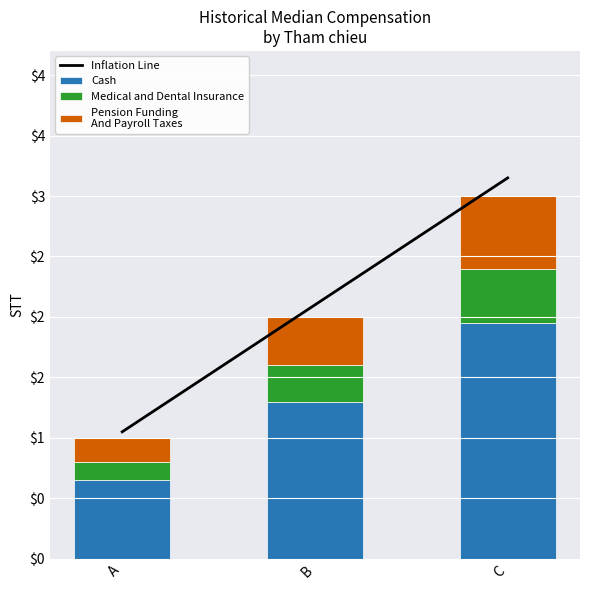

What is the difference between the highest and lowest values at B?

1.8